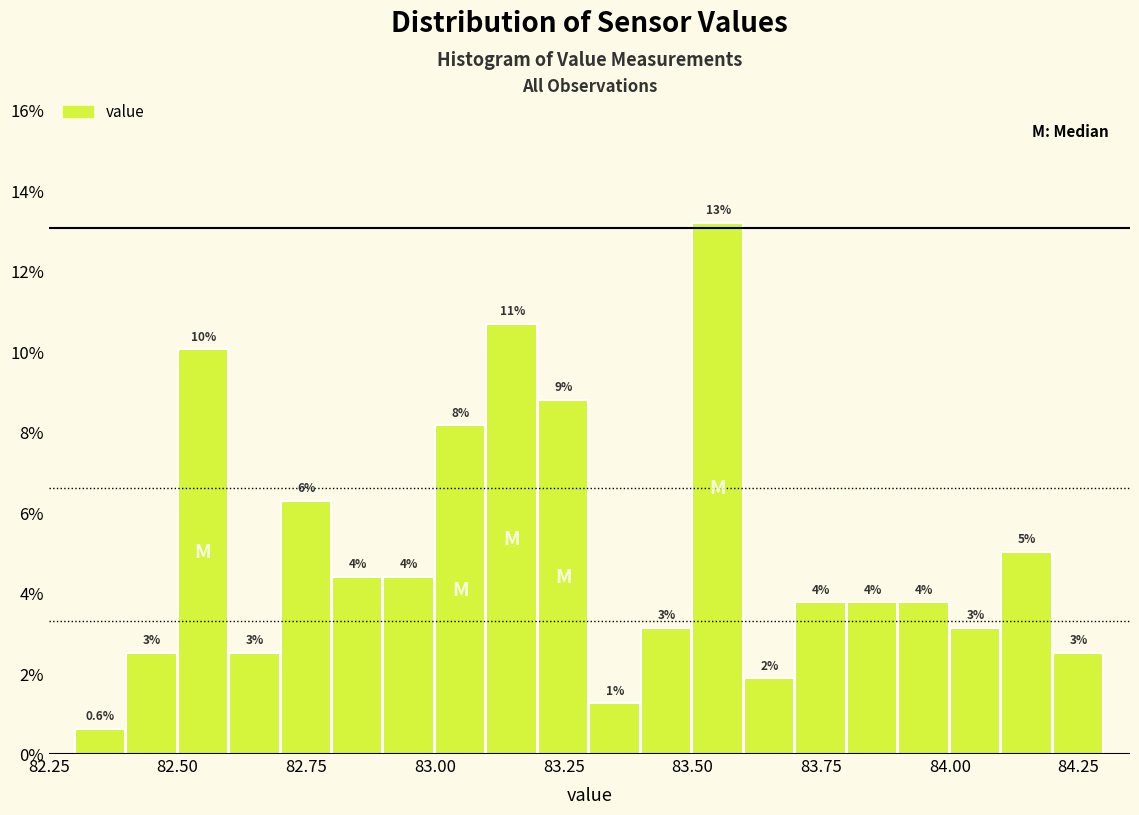

Read against the x-axis, roughly where is the centre of the tallest bar?

83.55